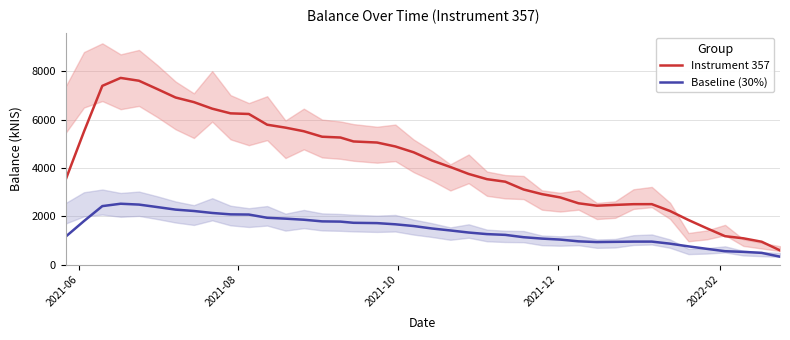

True or false: Instrument 357 and Baseline (30%) intersect in this chart.

False